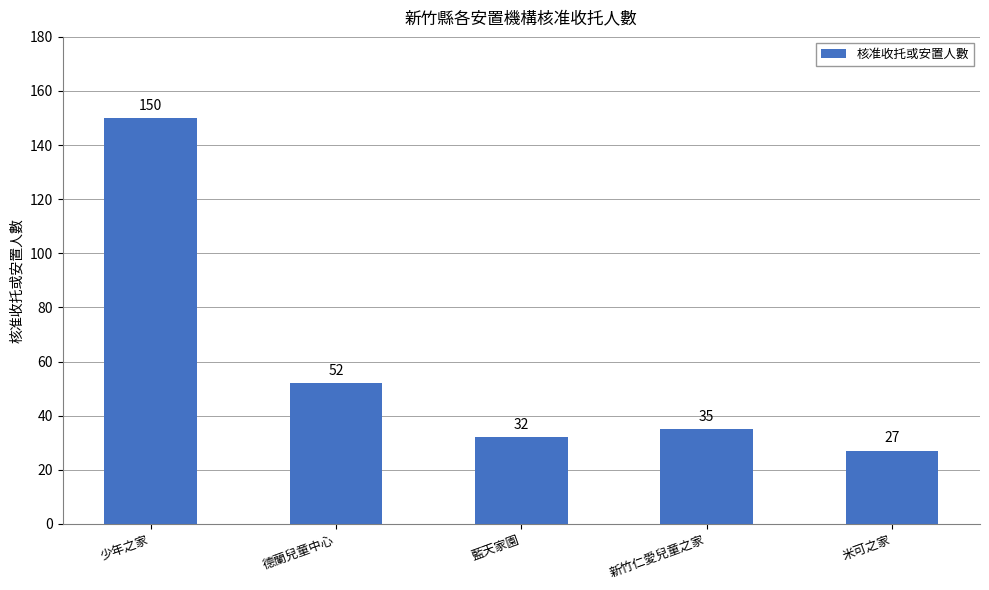

How many categories are shown in the chart?

5